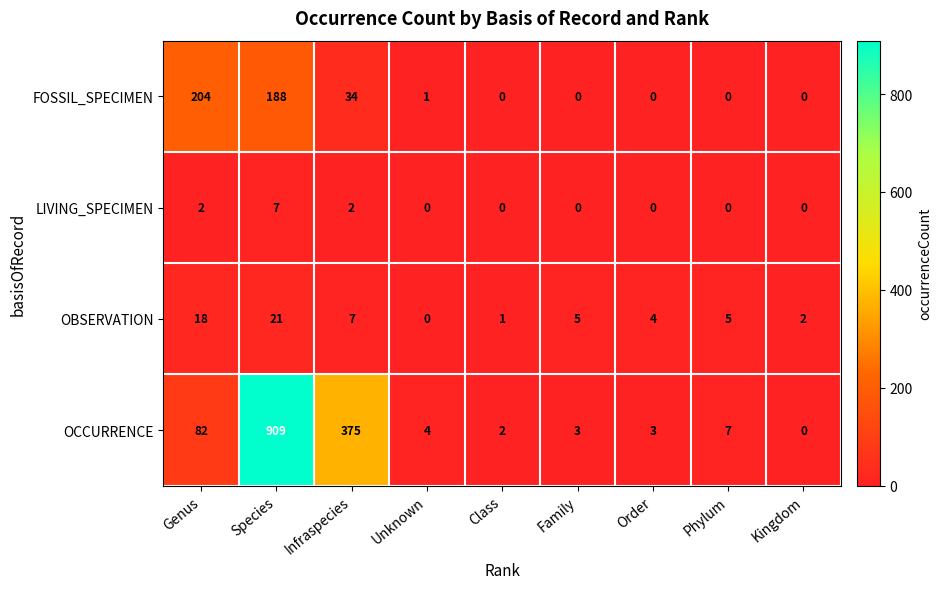

Is it true that OBSERVATION equals 2 at Kingdom?

True